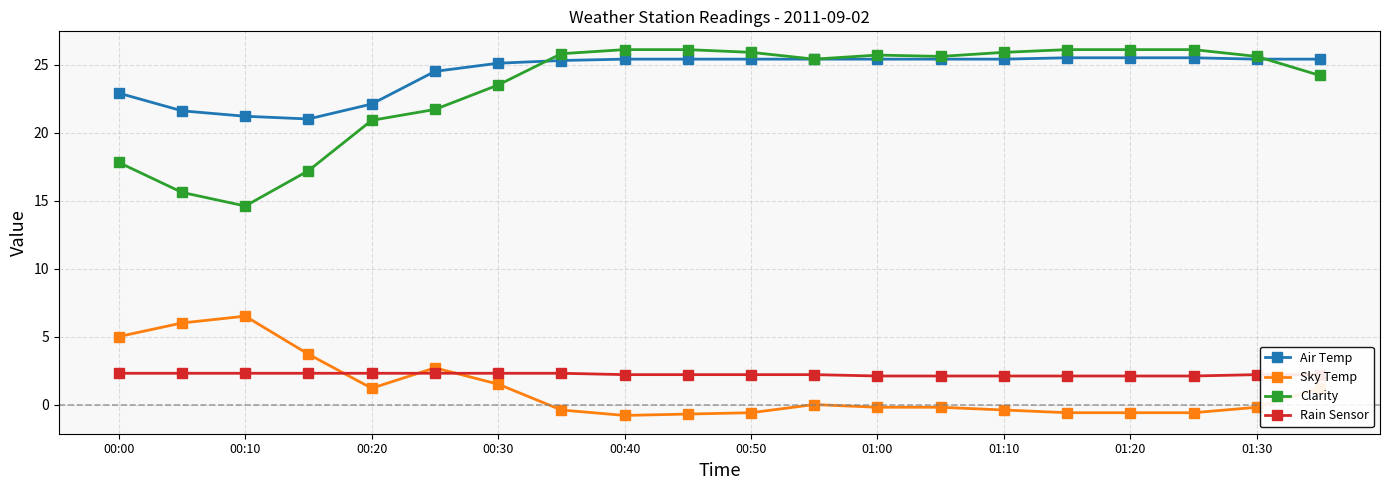

At how many categories does at least one series exceed 9?

20